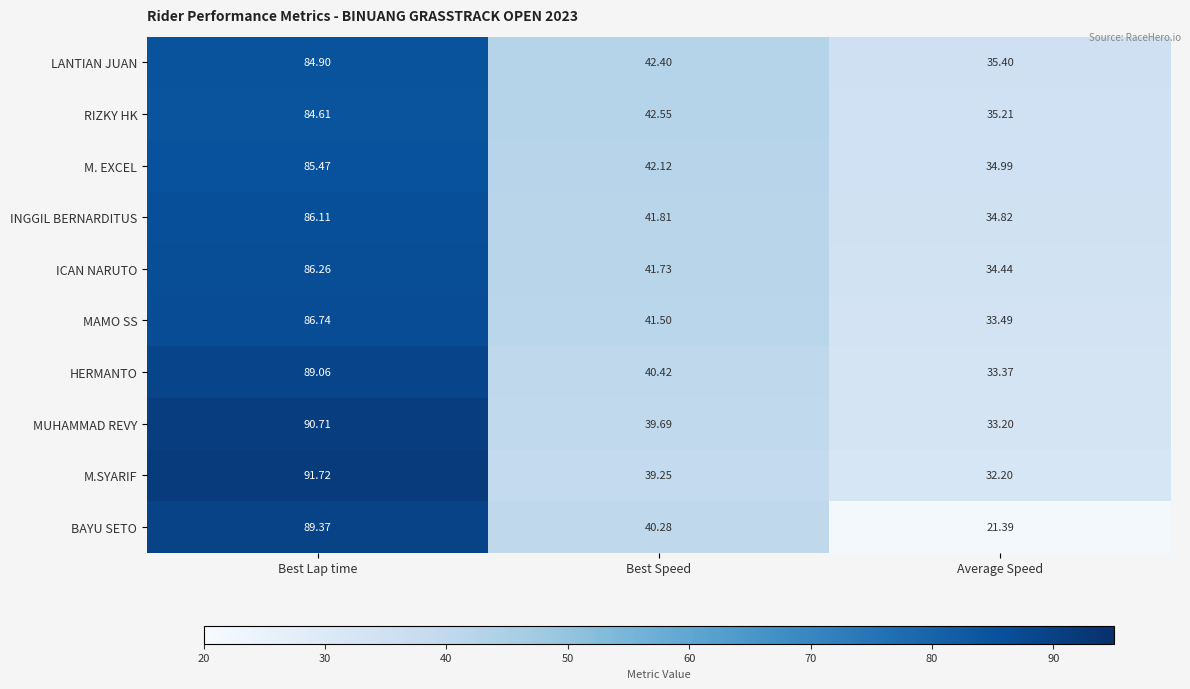

List the series in order of their peak value, highest first.

M.SYARIF, MUHAMMAD REVY, BAYU SETO, HERMANTO, MAMO SS, ICAN NARUTO, INGGIL BERNARDITUS, M. EXCEL, LANTIAN JUAN, RIZKY HK